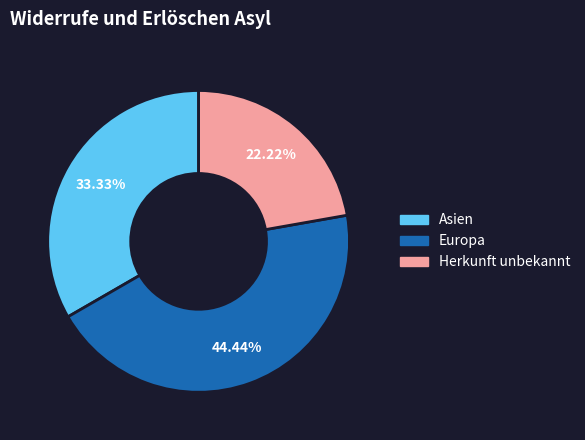

To the nearest percent, what percentage of the pie is Asien?

33%